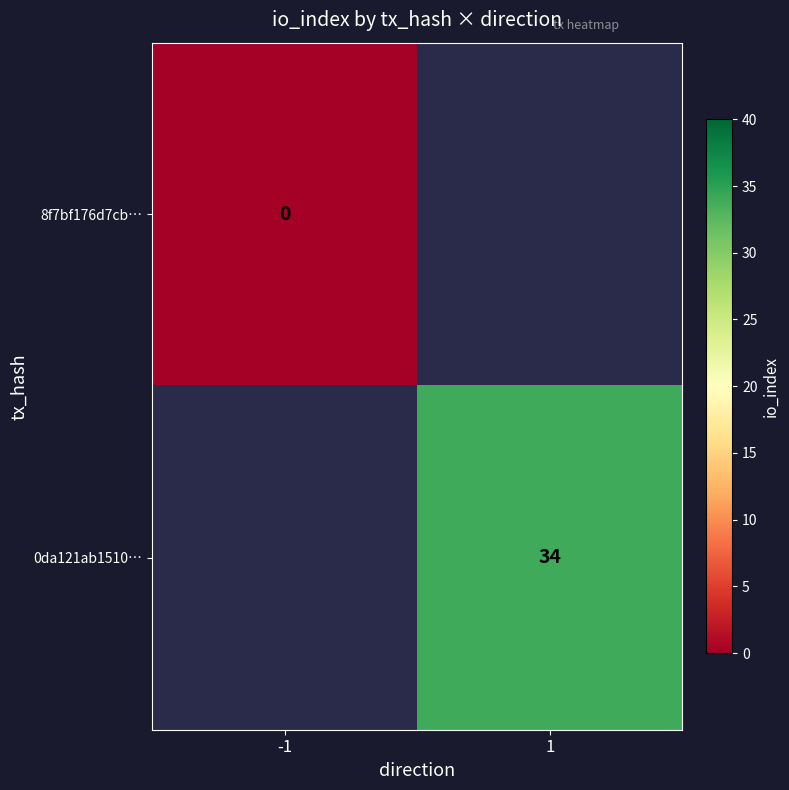

Is it true that 0da121ab1510… equals 34 at 1?

True